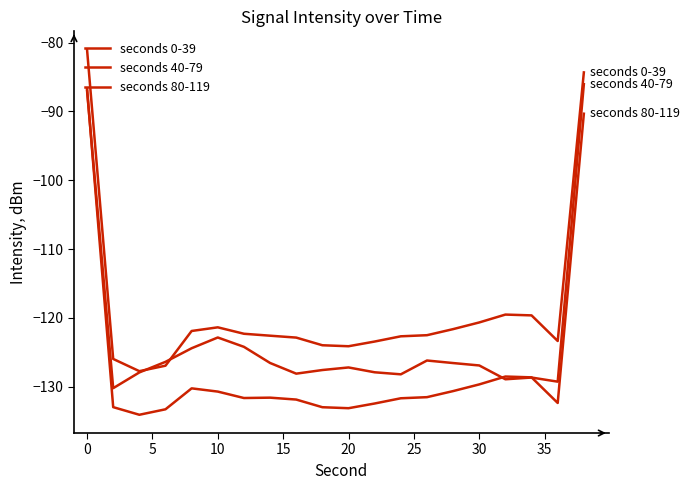

Rank the series by their maximum value, from lowest to highest.

seconds 80-119, seconds 40-79, seconds 0-39